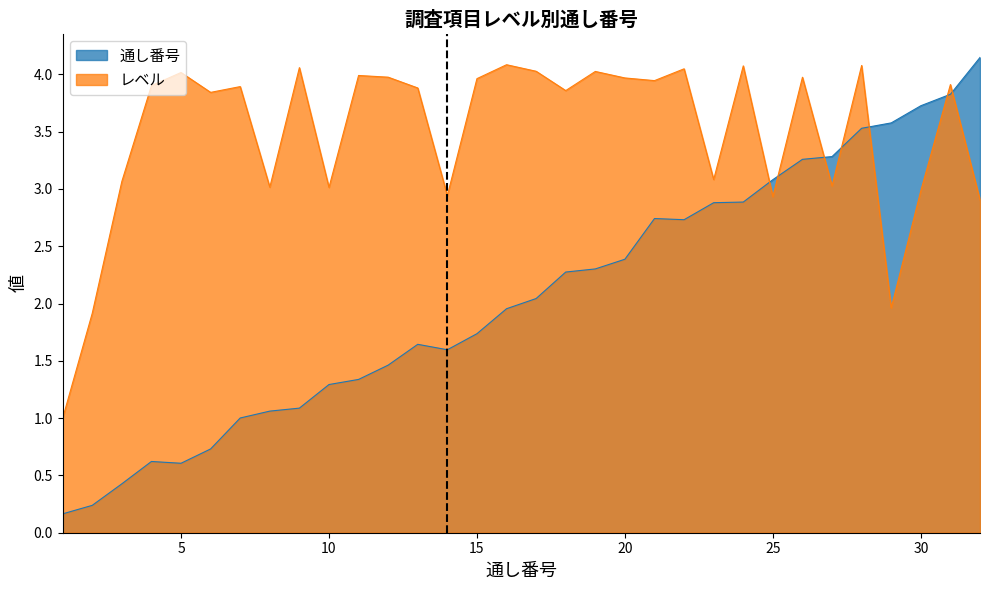

Which series has the widest spread of values?

通し番号